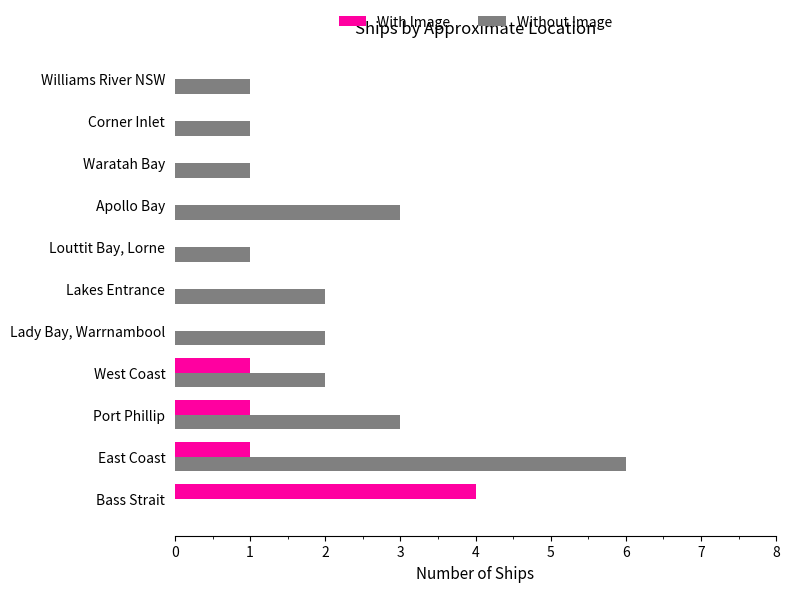

What value does the With Image series have at Bass Strait?

4